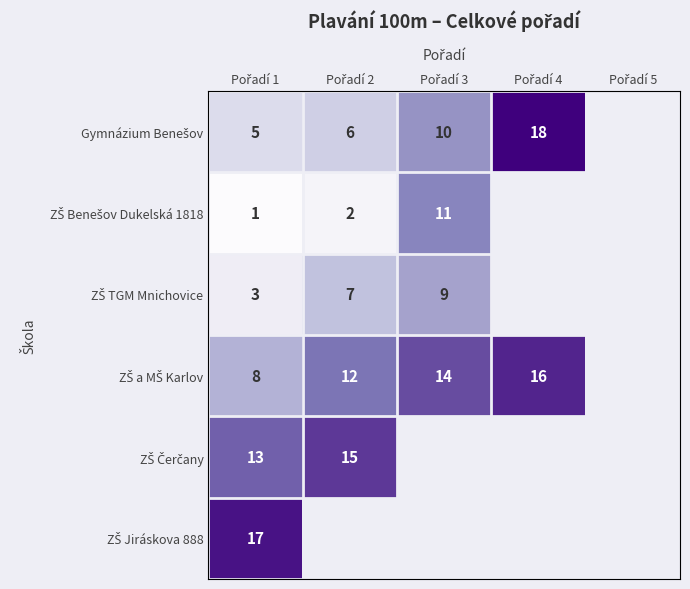

Count the number of data series in this chart.

6